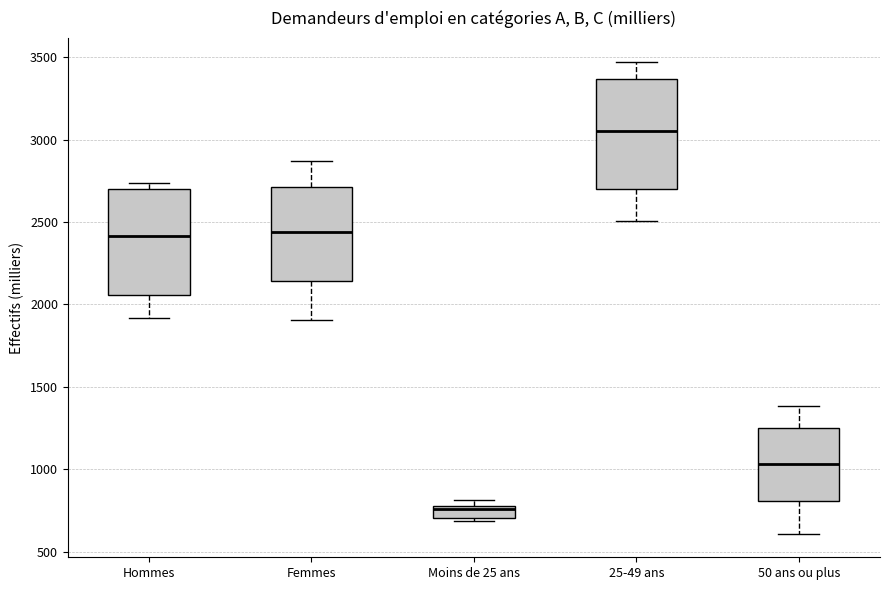

Where is the lower edge of the box for Hommes on the y-axis? The values are not printed on the chart, so give them approximately, as read against the axis.

2050